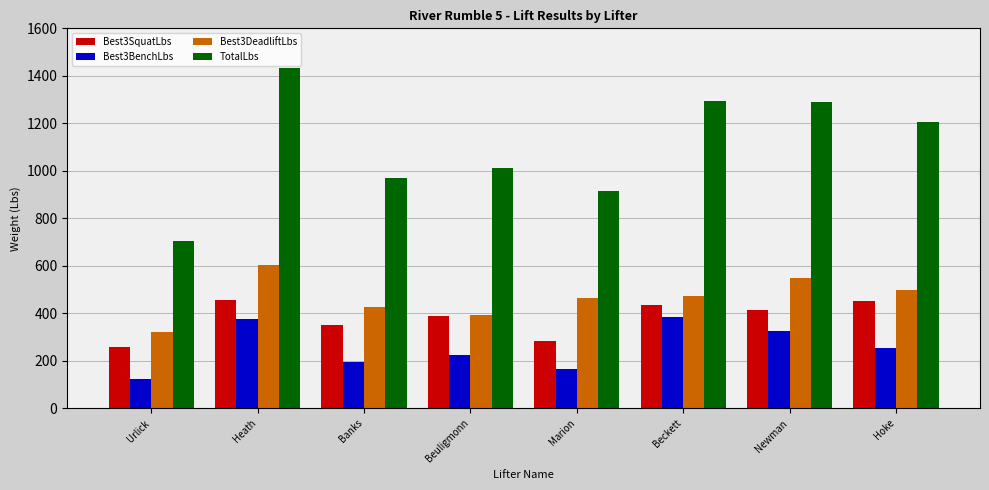

The value of Best3SquatLbs at Marion is 84. True or false?

False